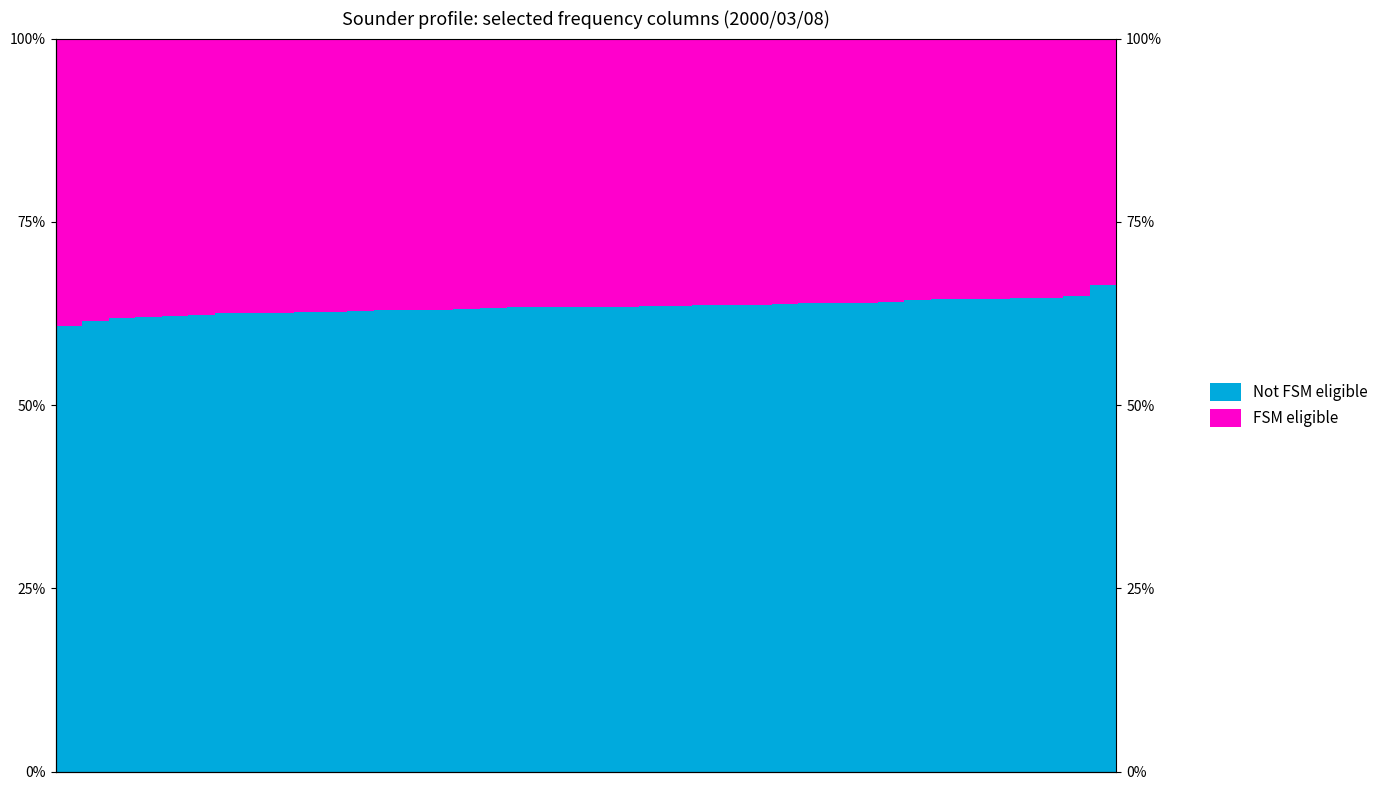

How many bars are there in each group?

2